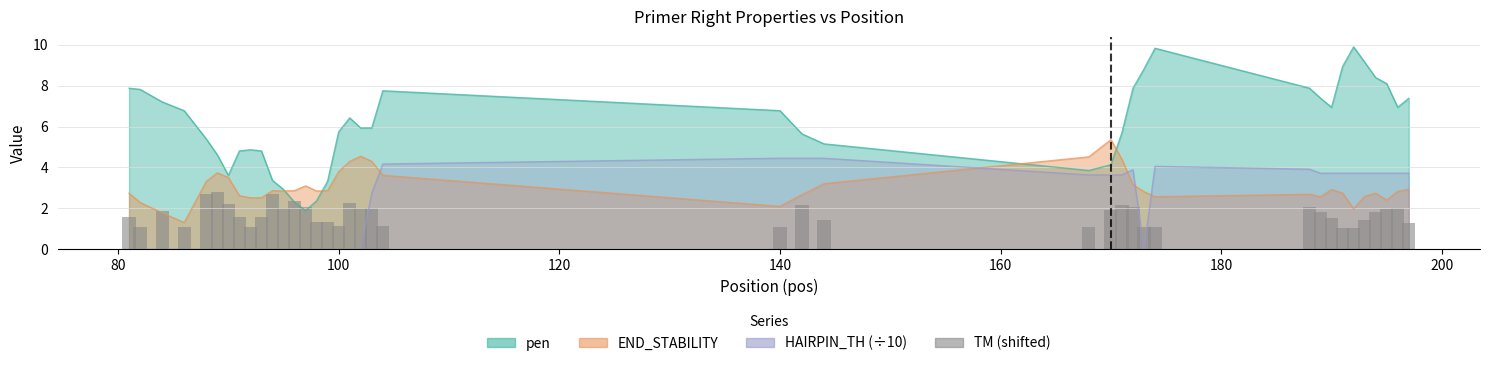

The chart shows a value of 2.3 at 15. True or false?

False